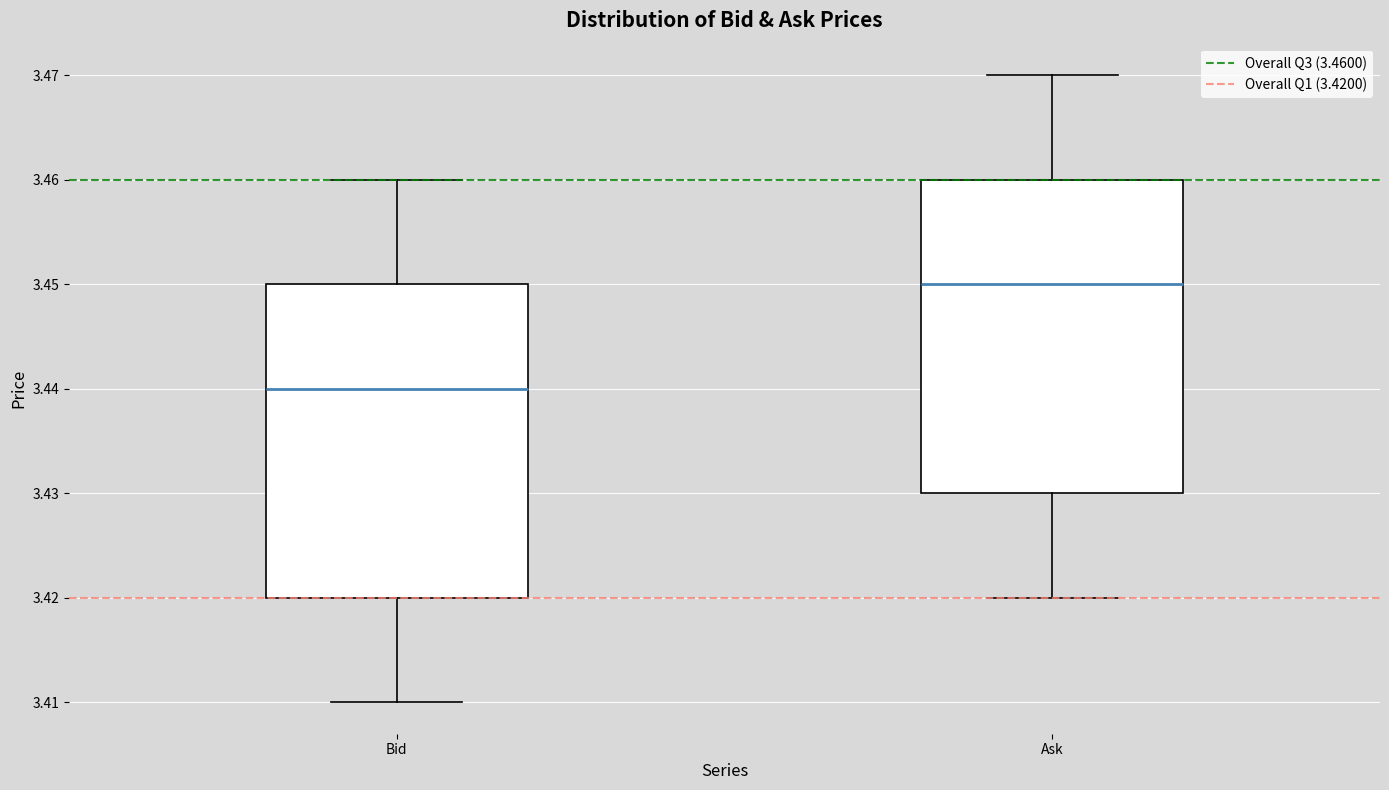

Reading left to right, read every box against the y-axis: the position of its median line, the range the box covers, and the ends of its whiskers. The values are not printed on the chart, so give them approximately, as read against the axis.

Bid: median 3.44, box 3.42 to 3.45, whiskers 3.41 to 3.46
Ask: median 3.45, box 3.43 to 3.46, whiskers 3.42 to 3.47